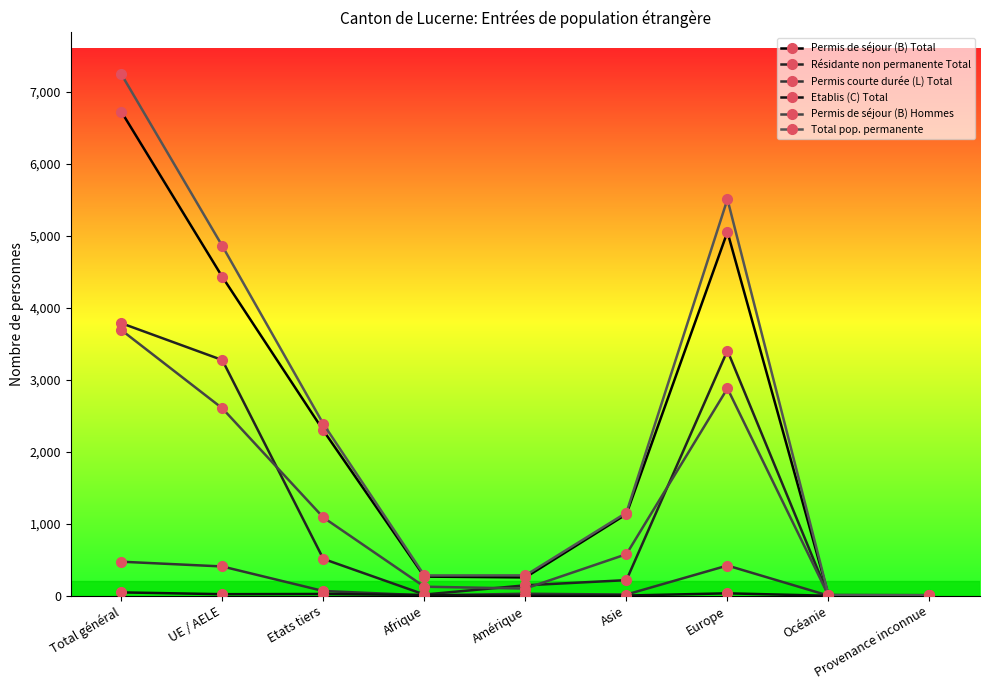

True or false: Total pop. permanente has a value of 8 at Provenance inconnue.

True